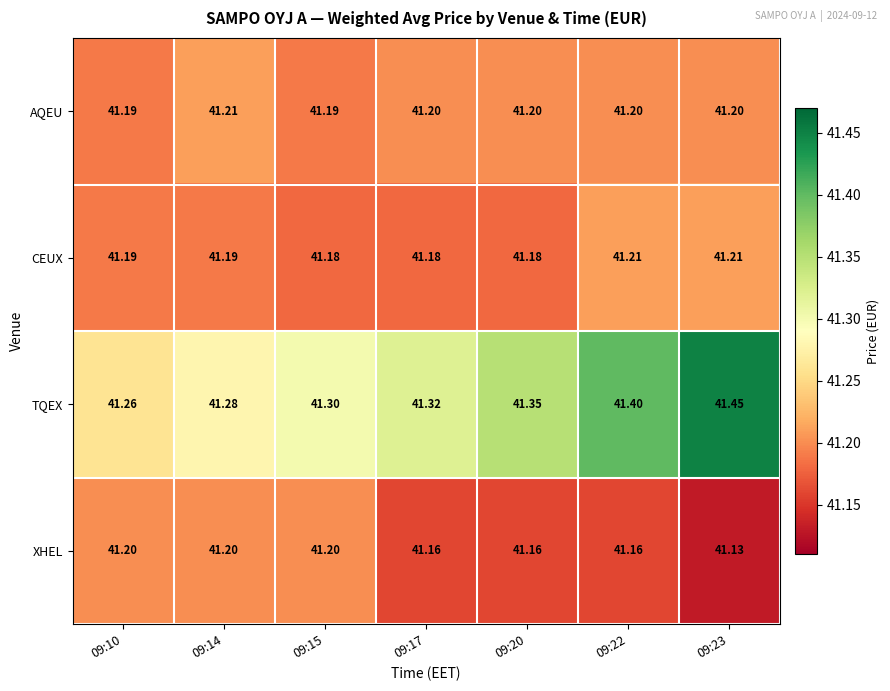

Rank the series at 09:22 from highest to lowest value.

TQEX, CEUX, AQEU, XHEL